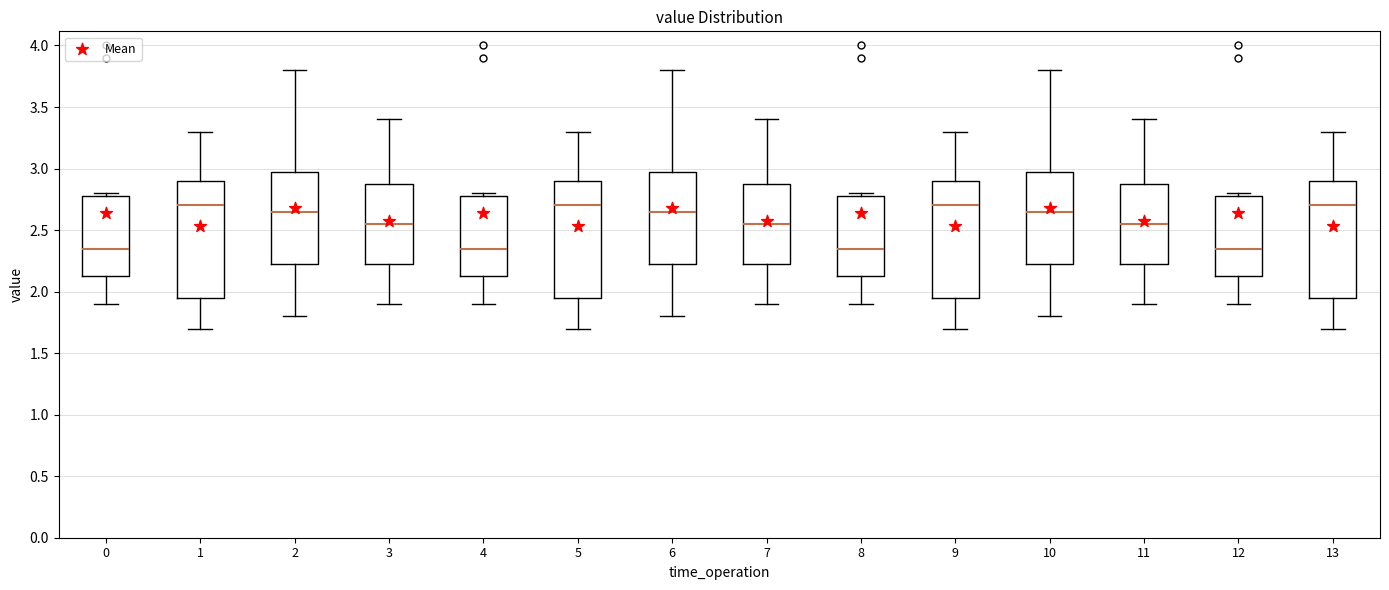

Reading left to right, read every box against the y-axis: the position of its median line, the range the box covers, and the ends of its whiskers. The values are not printed on the chart, so give them approximately, as read against the axis.

0: median 2.35, box 2.15 to 2.80, whiskers 1.90 to 2.80 (just above the box's upper edge)
1: median 2.70, box 1.95 to 2.90, whiskers 1.70 to 3.30
2: median 2.65, box 2.25 to 3.00, whiskers 1.80 to 3.80
3: median 2.55, box 2.25 to 2.90, whiskers 1.90 to 3.40
4: median 2.35, box 2.15 to 2.80, whiskers 1.90 to 2.80 (just above the box's upper edge)
5: median 2.70, box 1.95 to 2.90, whiskers 1.70 to 3.30
6: median 2.65, box 2.25 to 3.00, whiskers 1.80 to 3.80
7: median 2.55, box 2.25 to 2.90, whiskers 1.90 to 3.40
8: median 2.35, box 2.15 to 2.80, whiskers 1.90 to 2.80 (just above the box's upper edge)
9: median 2.70, box 1.95 to 2.90, whiskers 1.70 to 3.30
10: median 2.65, box 2.25 to 3.00, whiskers 1.80 to 3.80
11: median 2.55, box 2.25 to 2.90, whiskers 1.90 to 3.40
12: median 2.35, box 2.15 to 2.80, whiskers 1.90 to 2.80 (just above the box's upper edge)
13: median 2.70, box 1.95 to 2.90, whiskers 1.70 to 3.30